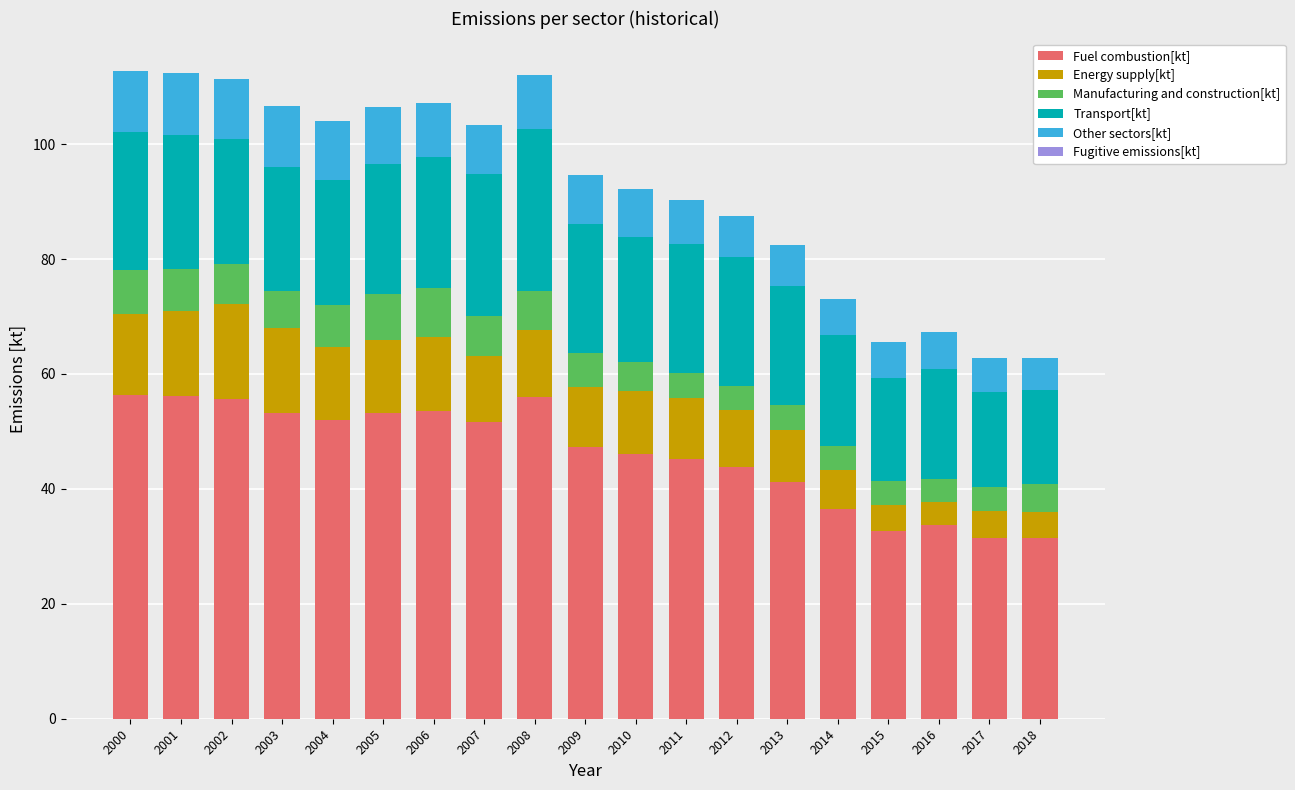

What is the sum of all Fuel combustion[kt] values?

877.2